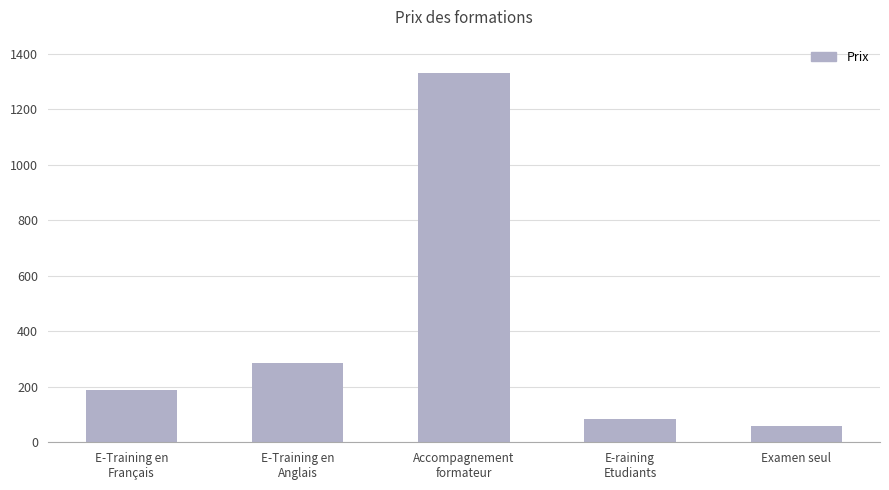

True or false: the data shows 190 at E-Training en
Français.

True